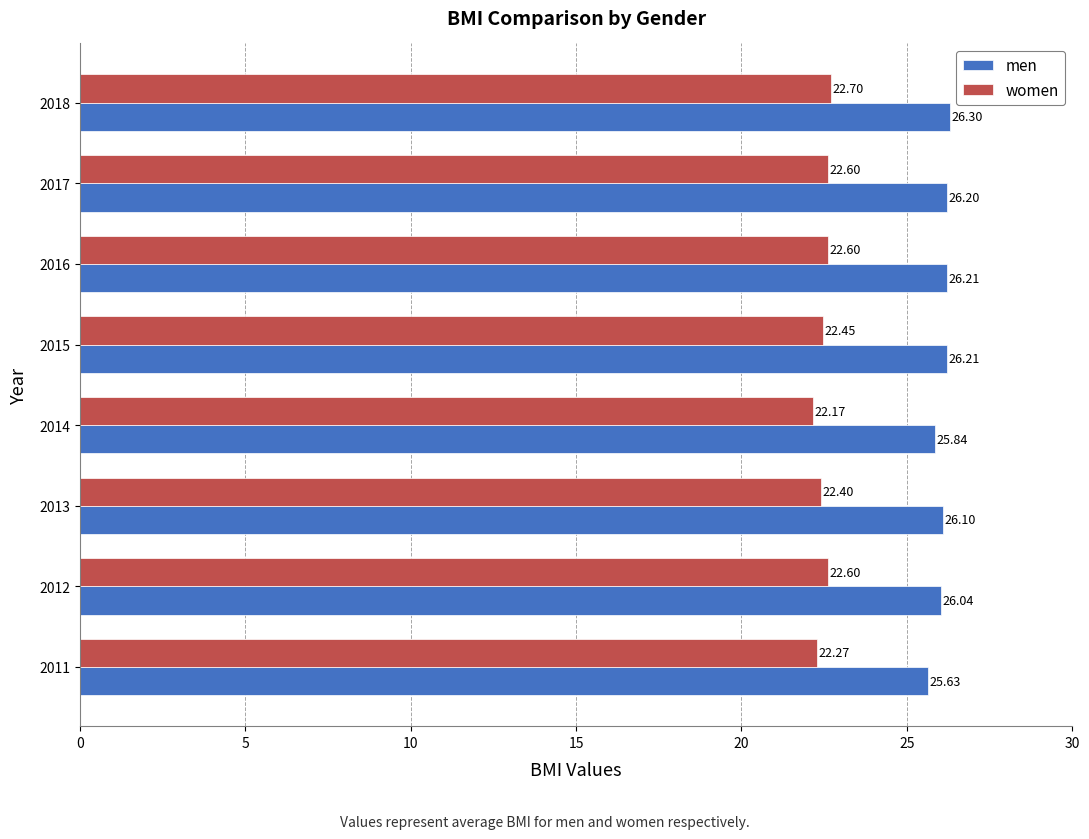

Which series has the largest total across all categories?

men